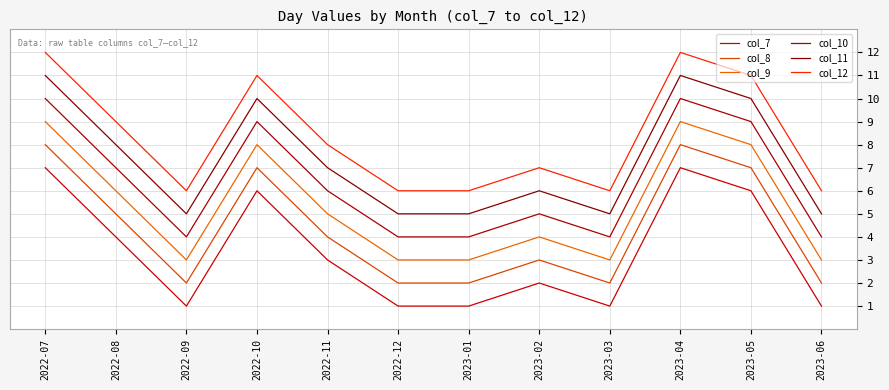

Reading left to right, what are all the values shown in this chart?

col_7: 7	4	1	6	3	1	1	2	1	7	6	1
col_8: 8	5	2	7	4	2	2	3	2	8	7	2
col_9: 9	6	3	8	5	3	3	4	3	9	8	3
col_10: 10	7	4	9	6	4	4	5	4	10	9	4
col_11: 11	8	5	10	7	5	5	6	5	11	10	5
col_12: 12	9	6	11	8	6	6	7	6	12	11	6